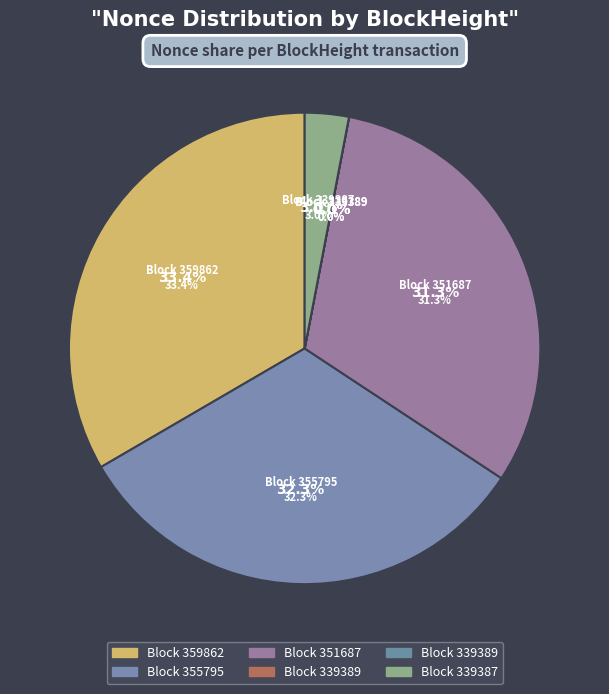

Rank the categories by value from highest to lowest.

359862, 355795, 351687, 339387, 339389, 339389